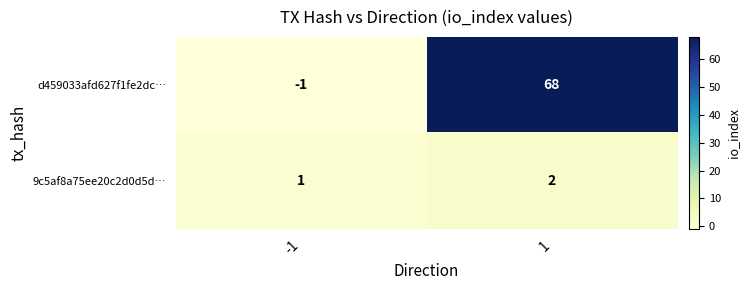

Which series has the largest total across all categories?

d459033afd627f1fe2dc…